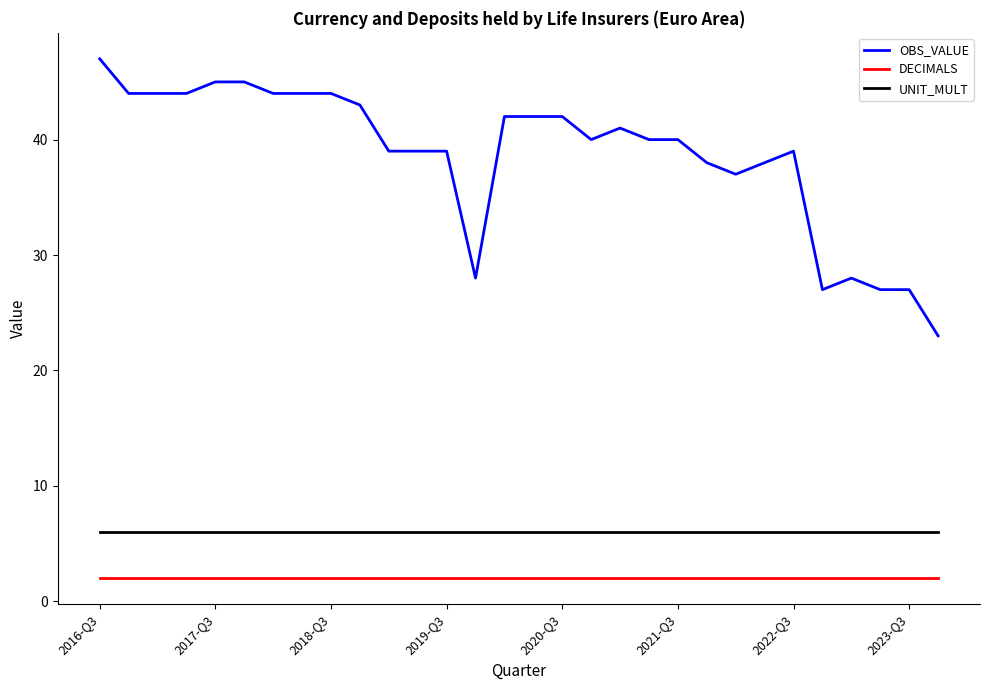

Which series has the largest total across all categories?

OBS_VALUE